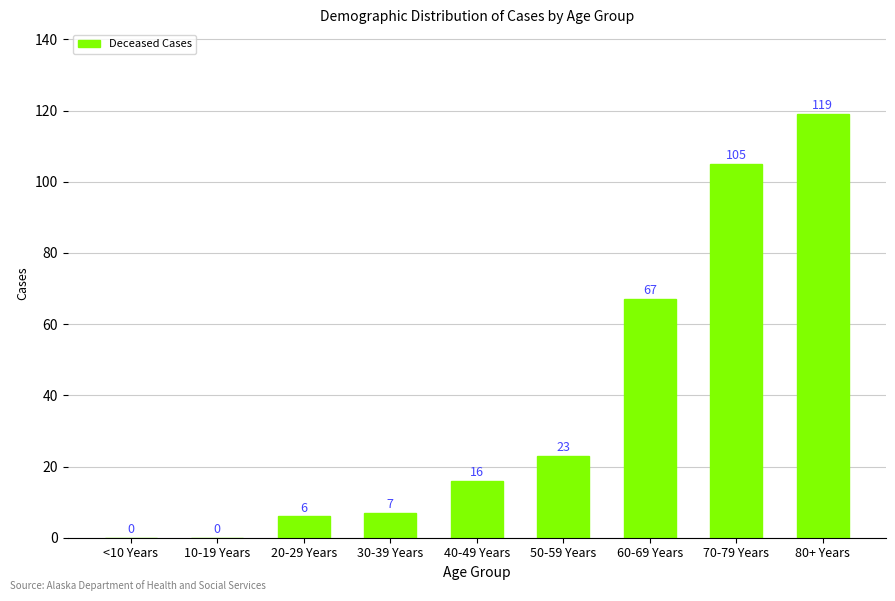

True or false: the data shows 7 at 30-39 Years.

True